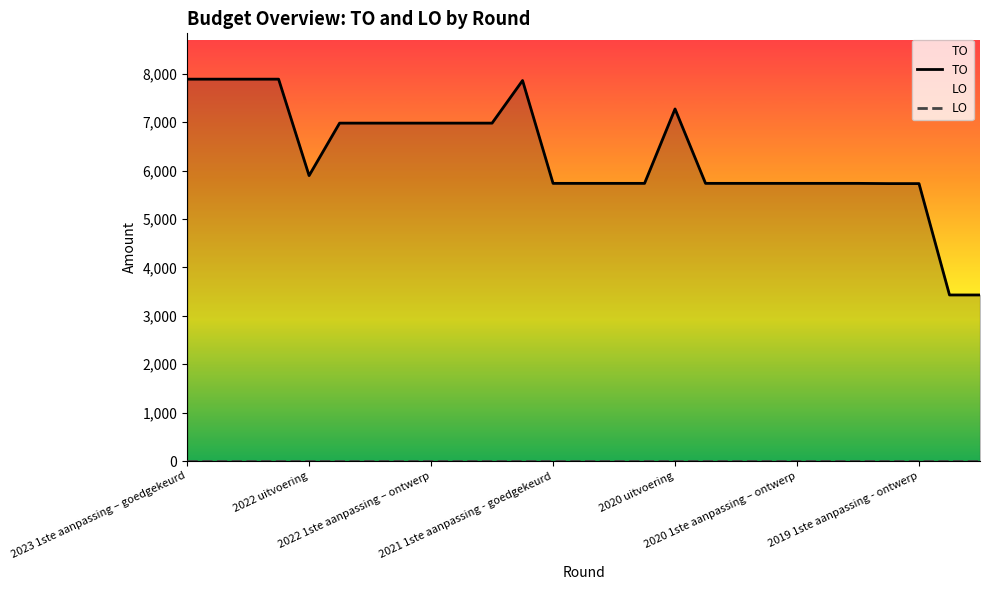

At which category is the sum across all series the highest?

2023 1ste aanpassing – goedgekeurd